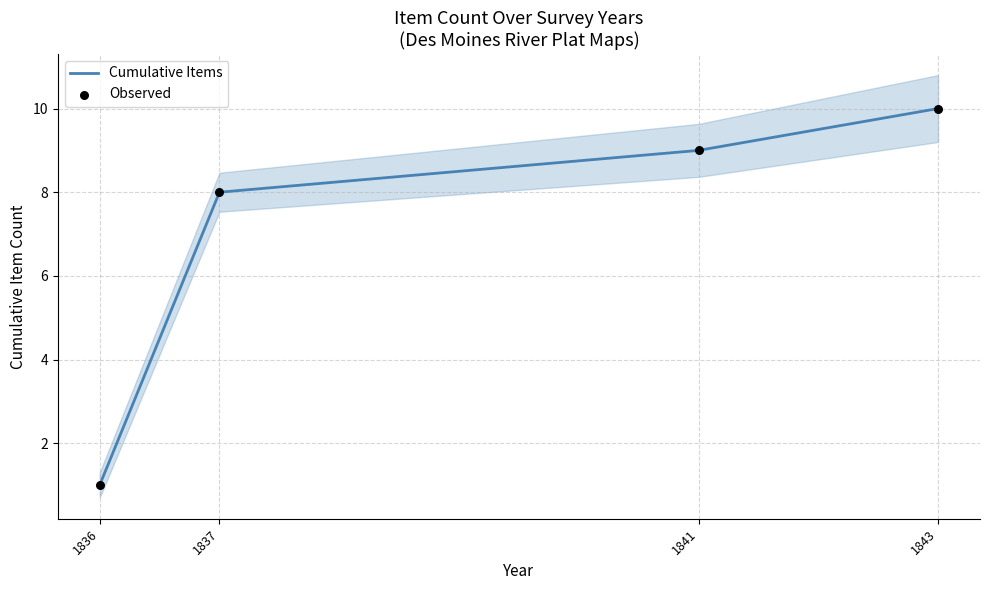

Which series contains the highest Y value?

Cumulative Items